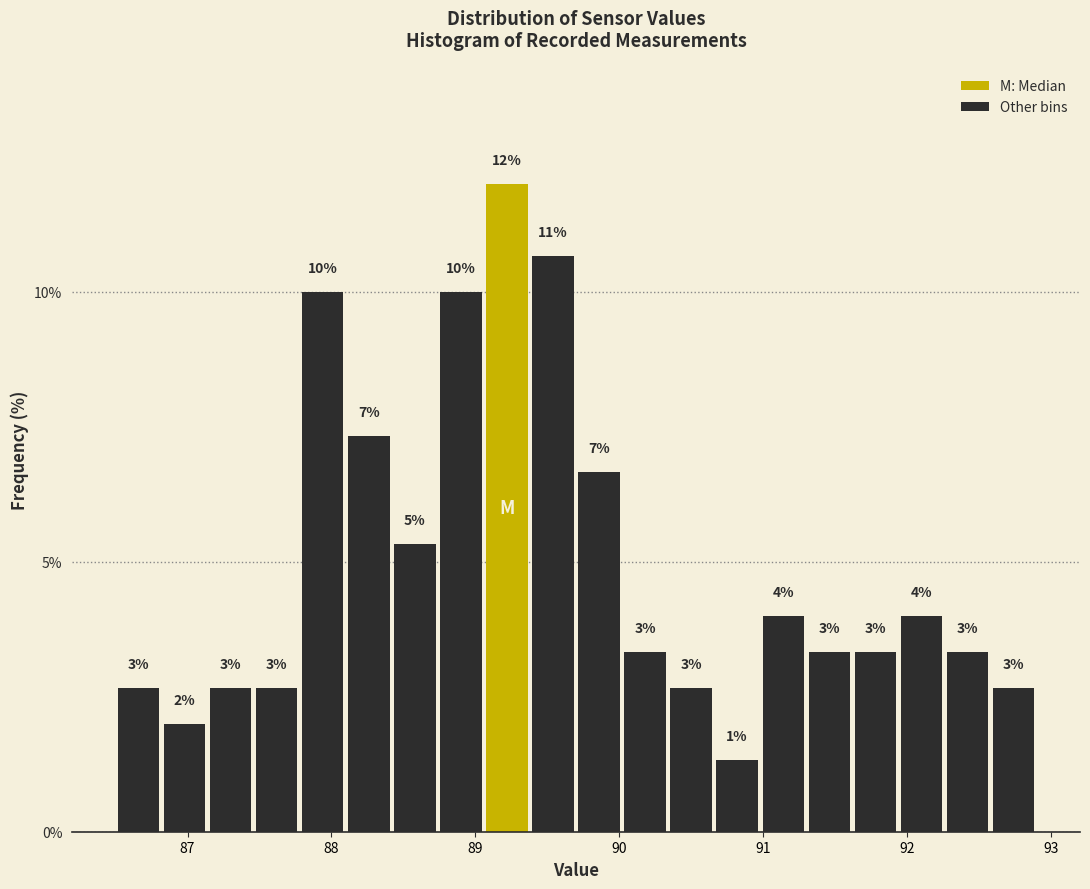

Around what value on the x-axis is the tallest bar? Give the approximate position of its centre, as read against the axis.

89.2